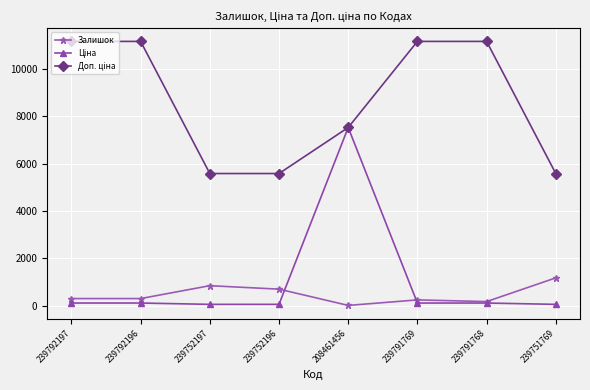

Does the chart display data point markers on the line(s)?

Yes